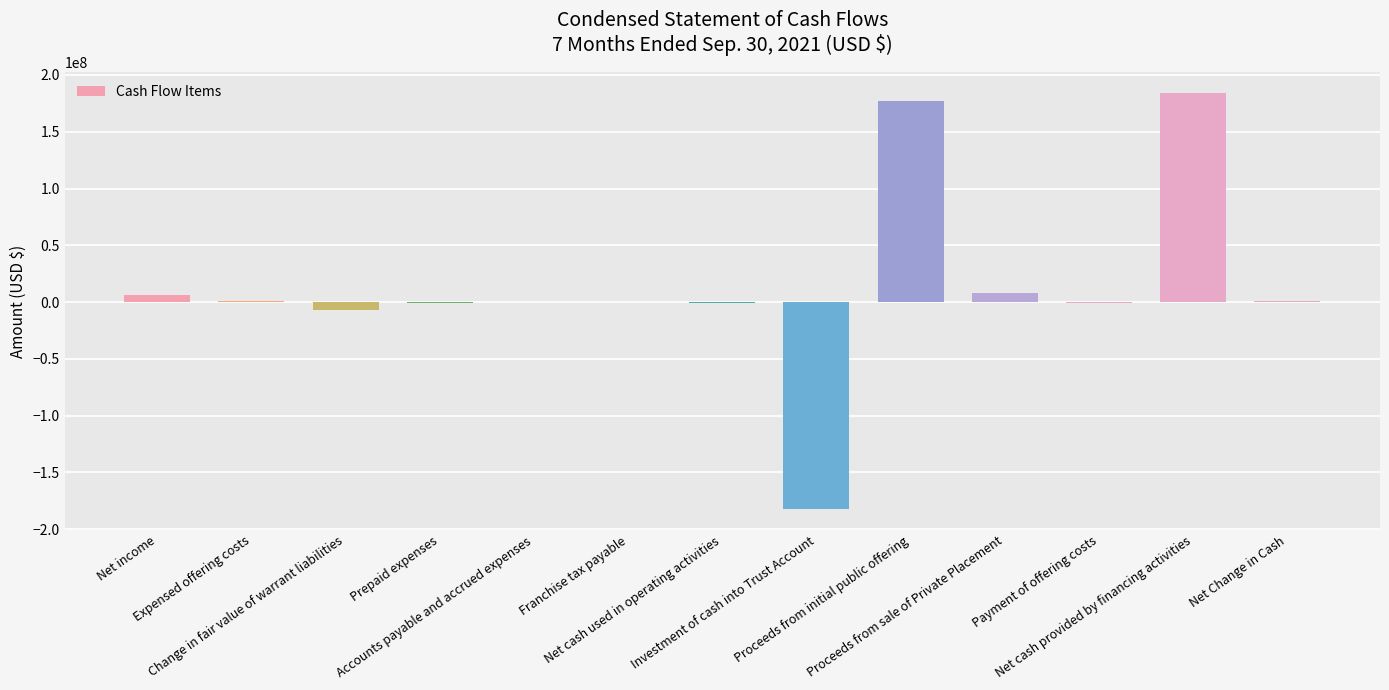

What is the maximum value shown in the chart?

184079957